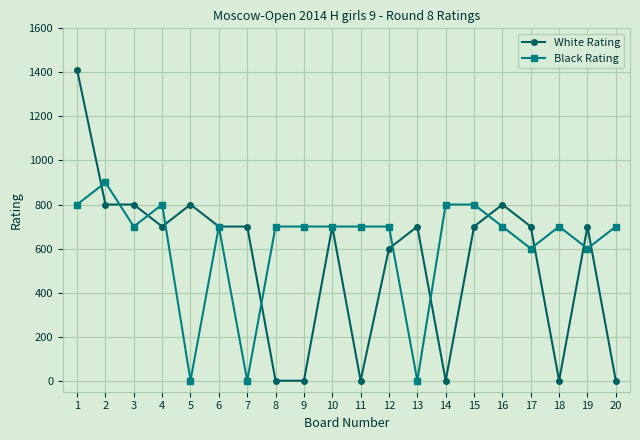

Between 17 and 20, which series saw the biggest shift?

White Rating